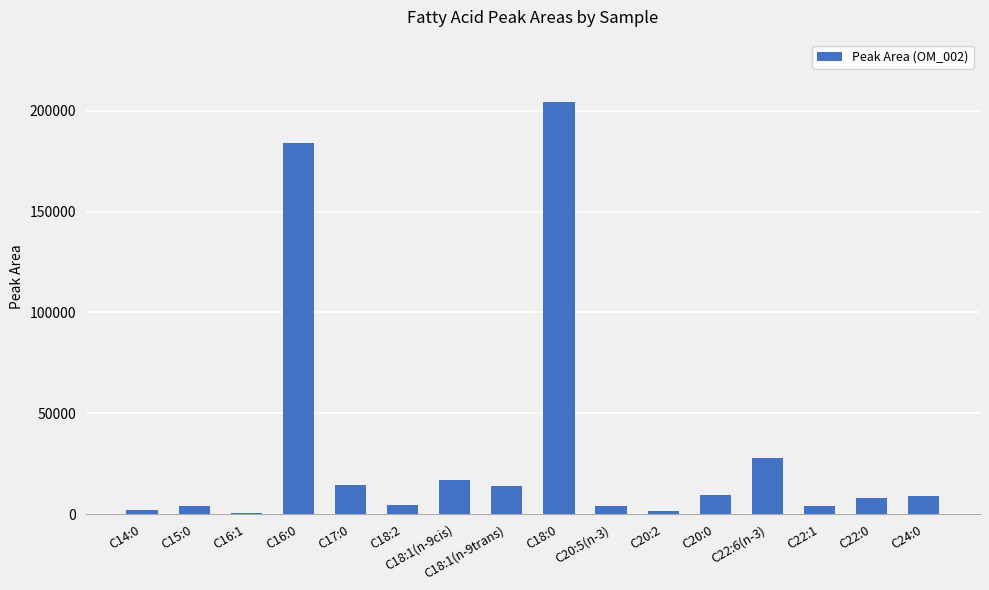

What is the minimum value shown in the chart?

745